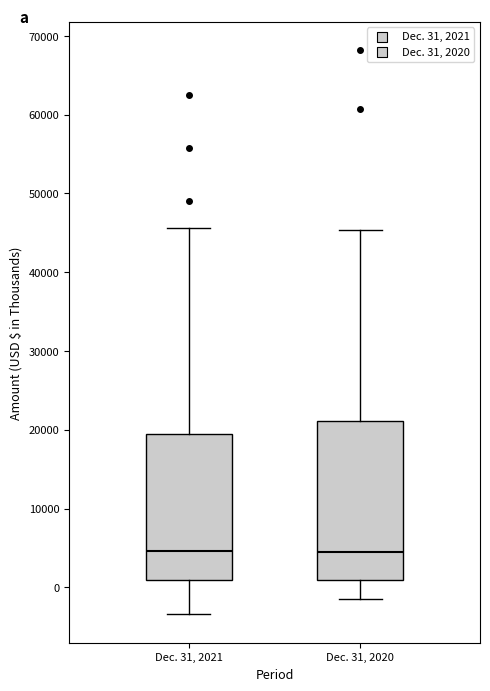

Where is the lower edge of the box for Dec. 31, 2020 on the y-axis? The values are not printed on the chart, so give them approximately, as read against the axis.

1000